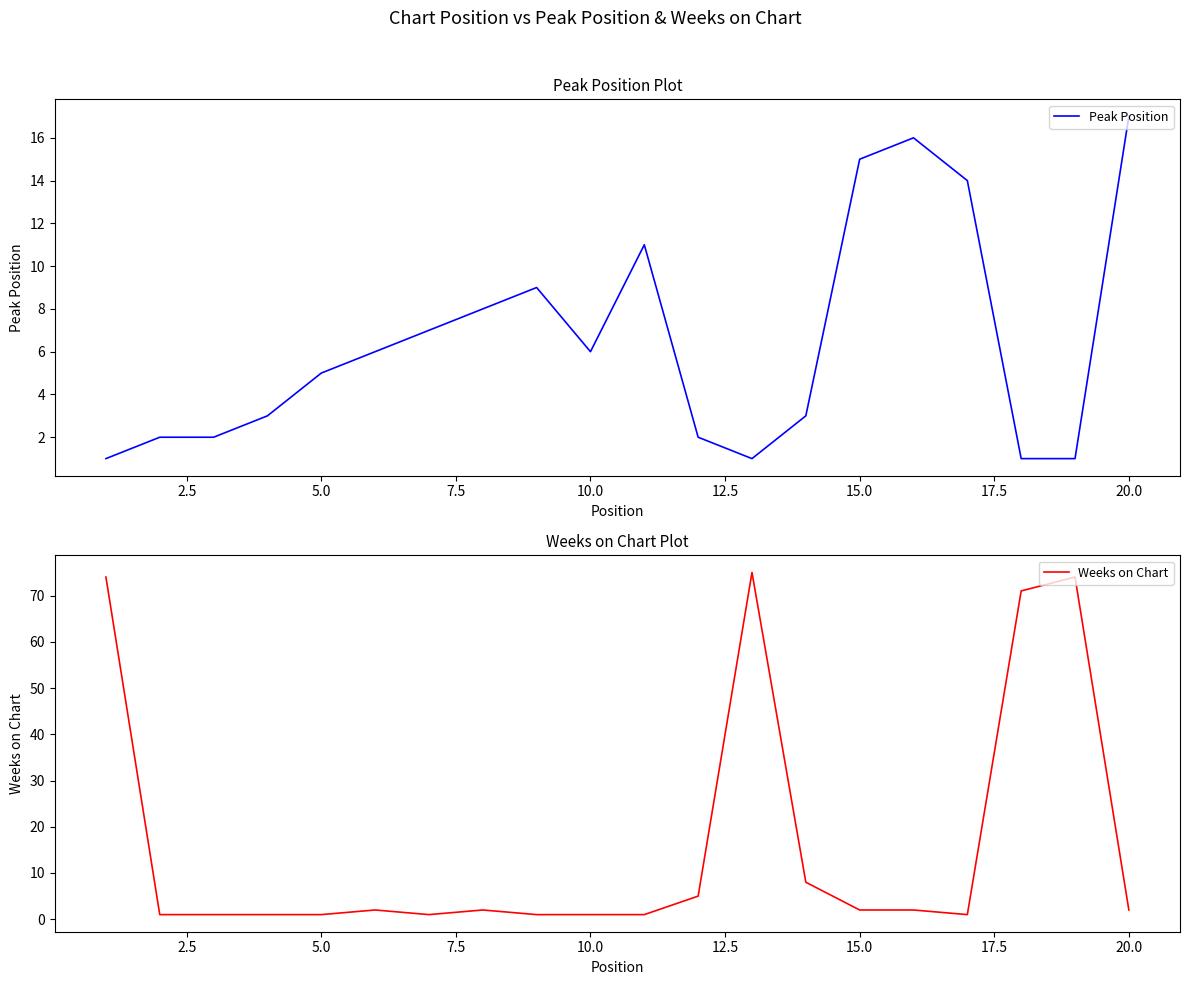

How many interior local peaks does the Peak Position series have?

3